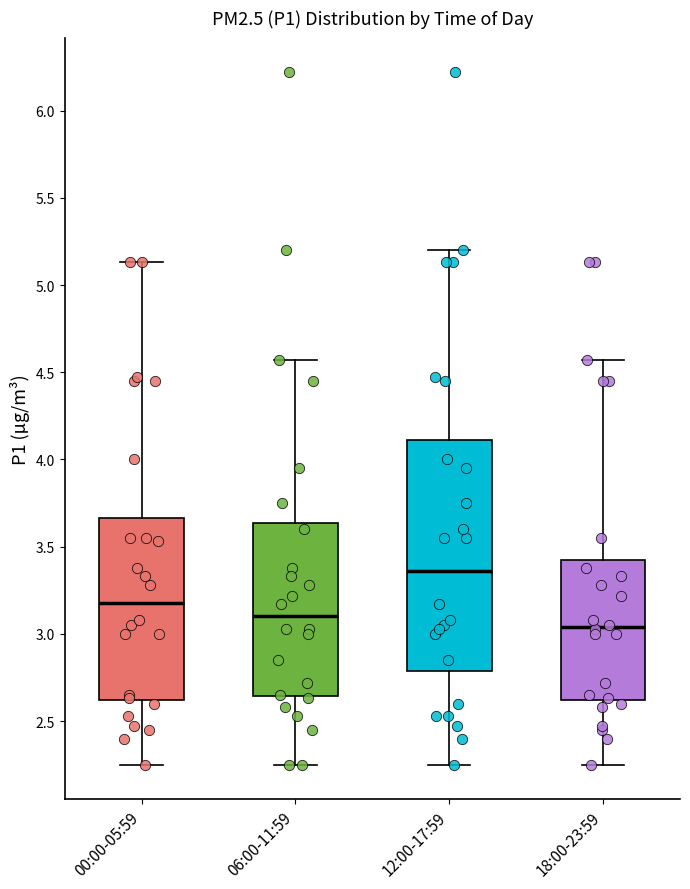

Comparing the boxes themselves (not the whiskers), which one is the tallest?

12:00-17:59